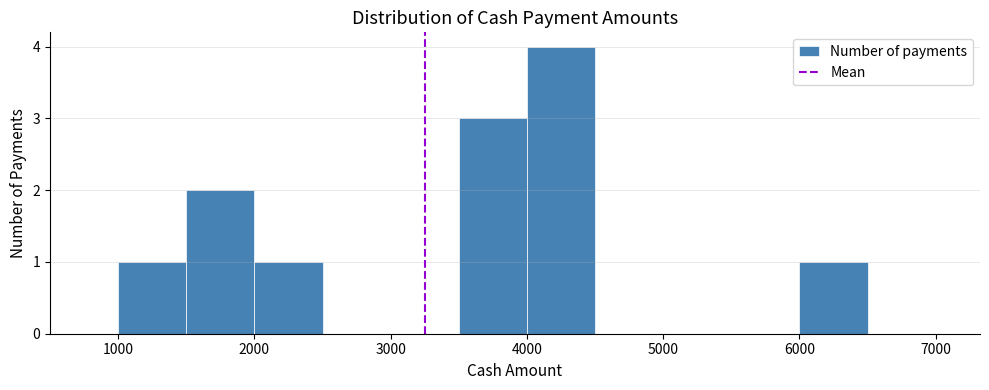

How tall is the bar that spans 1500 to 2000 on the x-axis? The values are not printed on the chart, so give them approximately, as read against the axis.

2